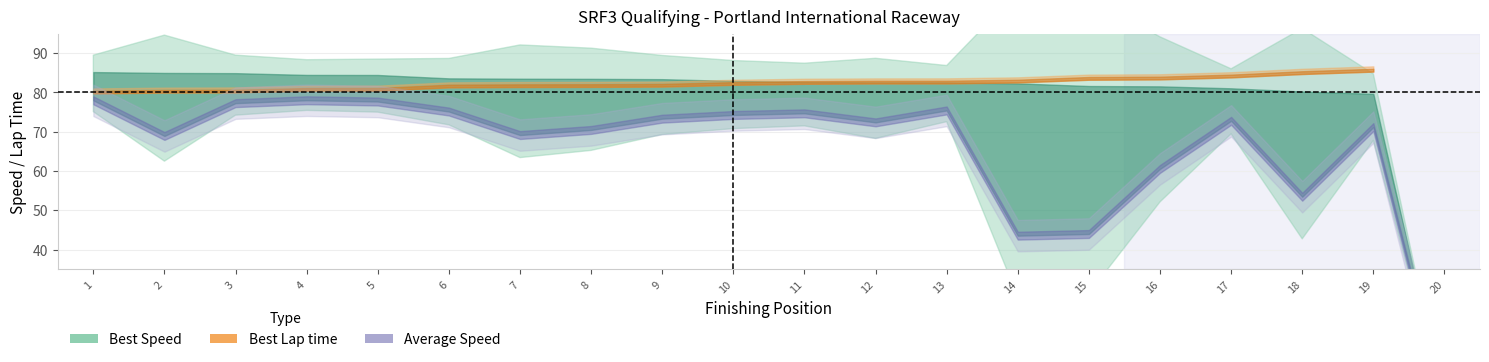

The value of Best Speed at David Robson is 35.3. True or false?

False